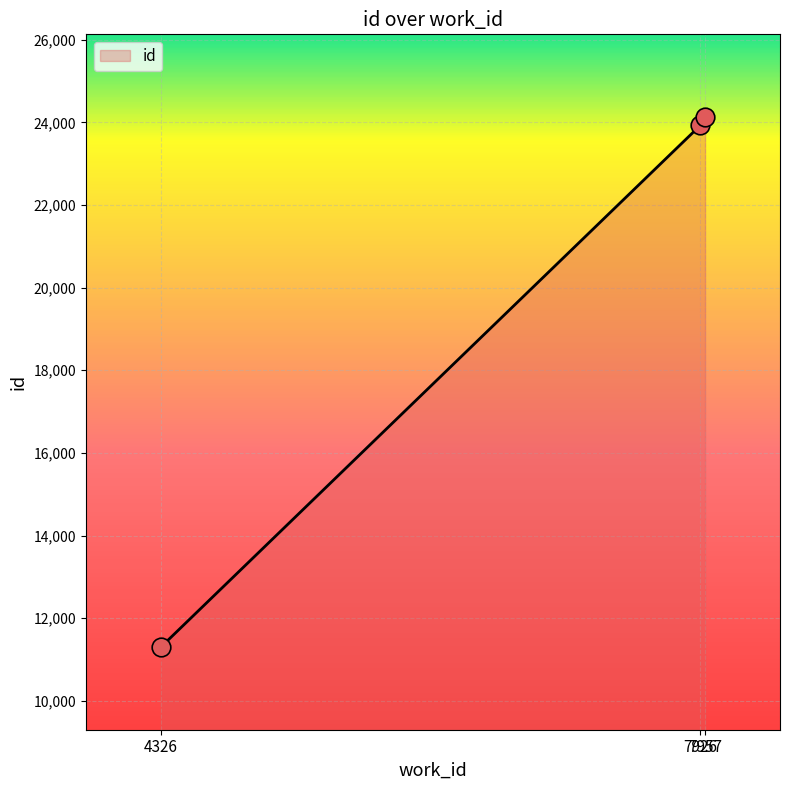

What is the change in value from 7926 to 7957?

+201